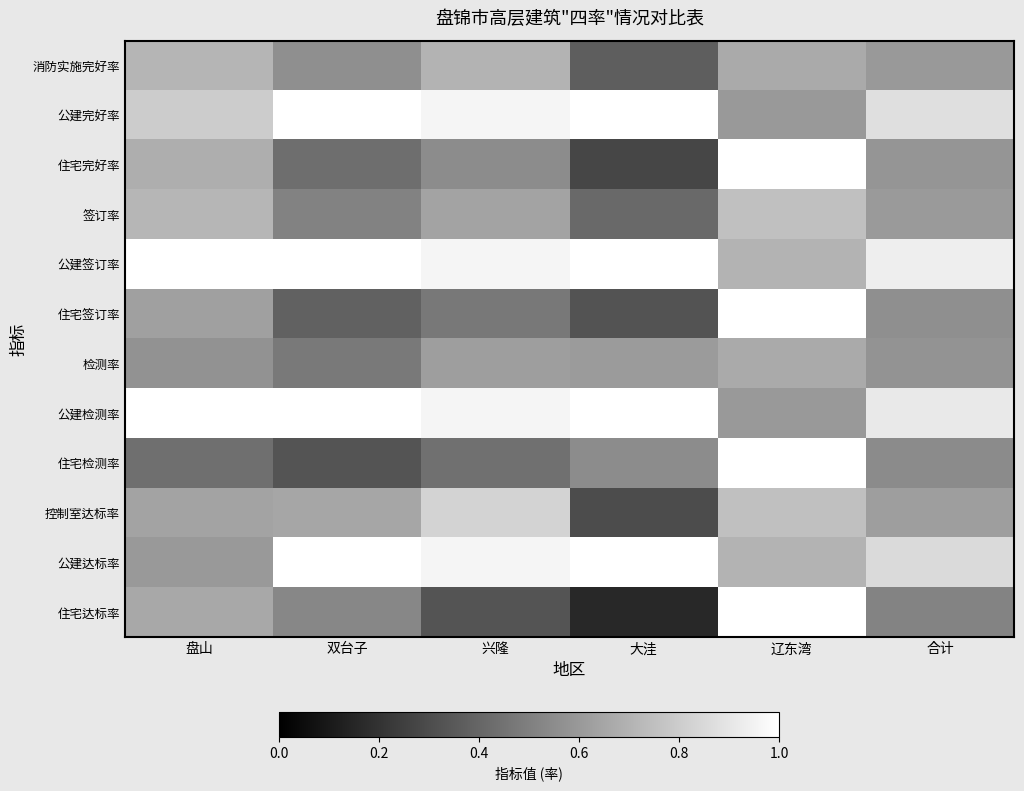

Which has a higher value, 合计 or 大洼?

合计